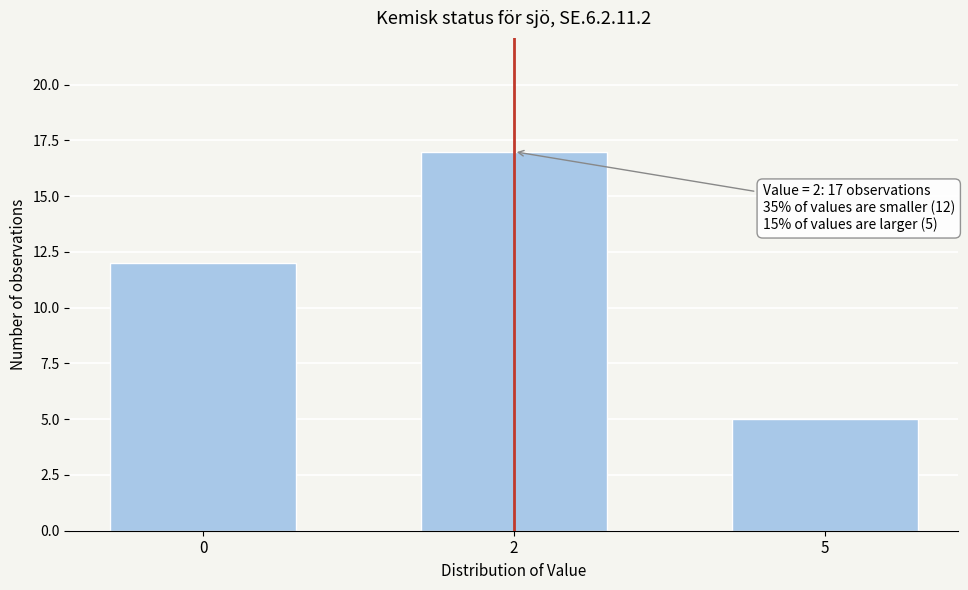

Reading right to left, what are all the values shown in this chart?

5	17	12